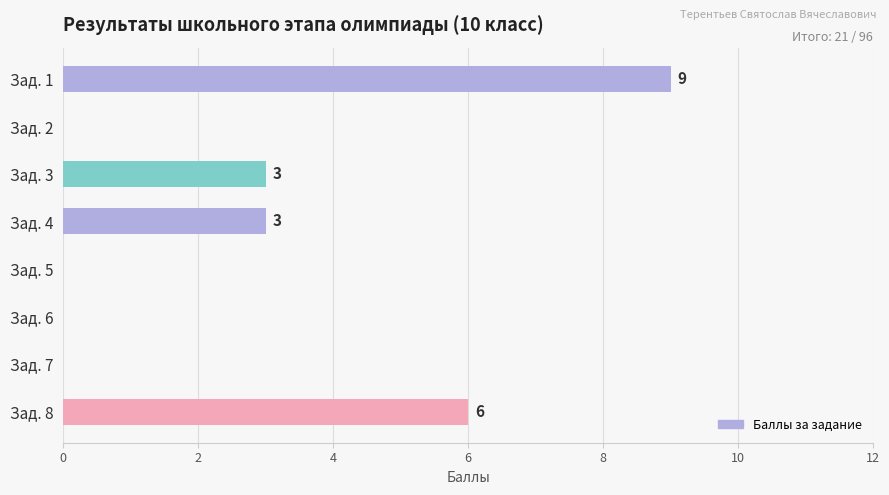

Is it true that the value at Зад. 3 is 3?

True